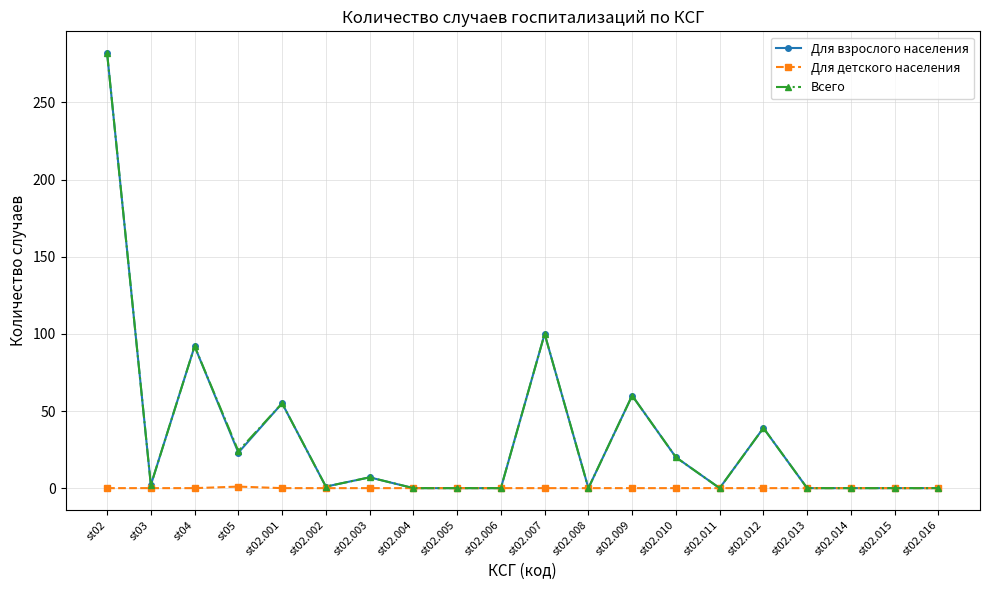

What is the maximum value shown in the chart?

282